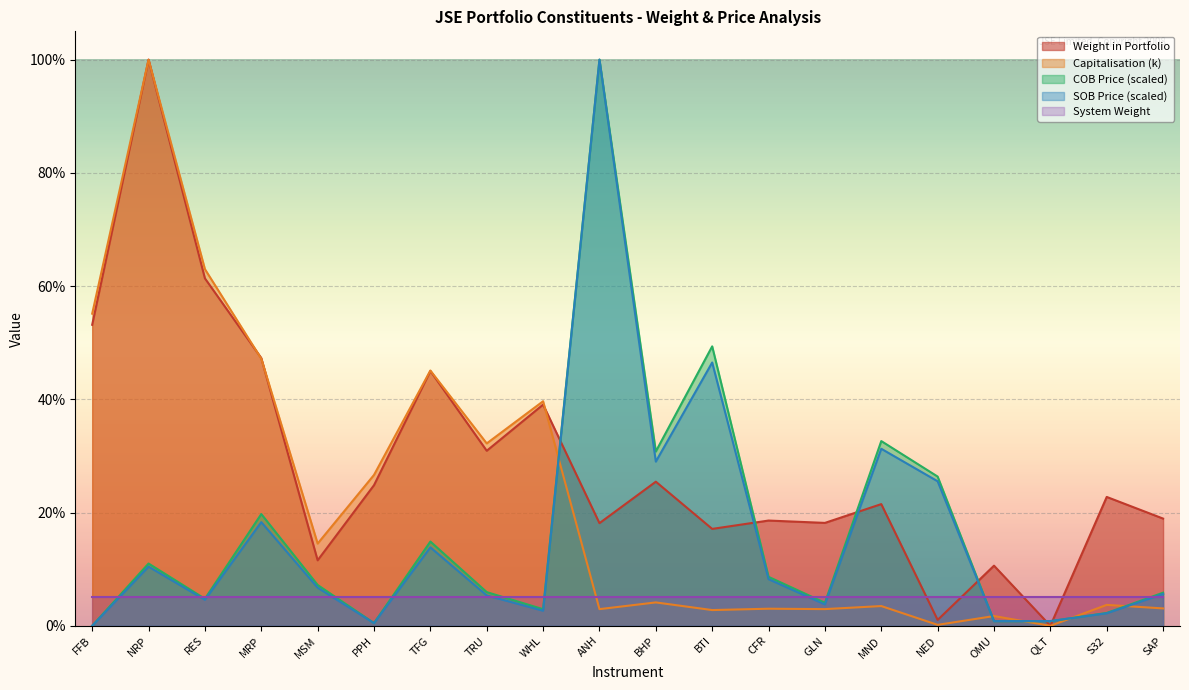

Which series has the largest range (max minus min)?

Weight in Portfolio